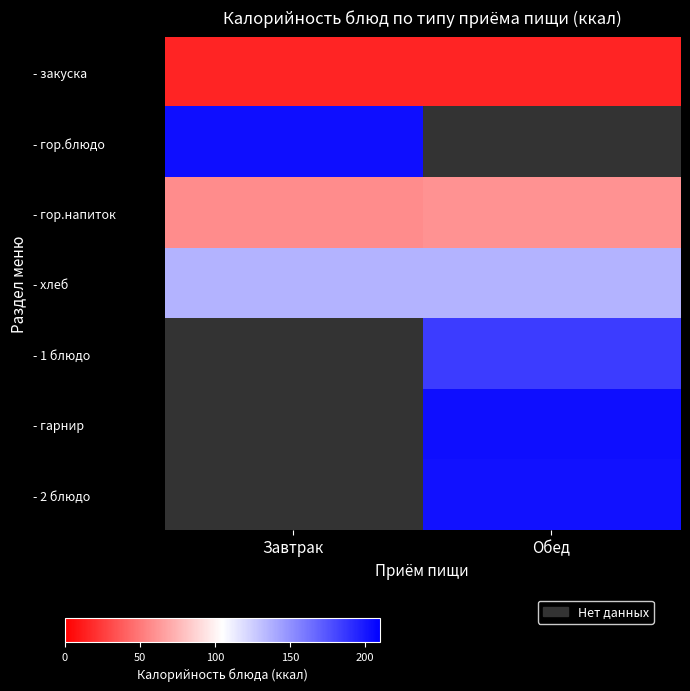

Count the - гор.напиток values in the range 58 to 60.

2